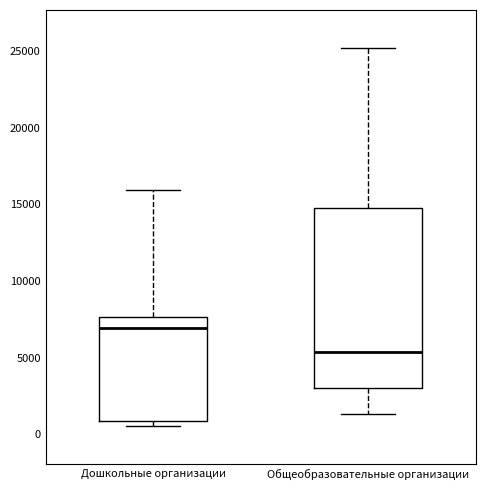

Where does the upper whisker of the box for Дошкольные организации end on the y-axis? The values are not printed on the chart, so give them approximately, as read against the axis.

16000